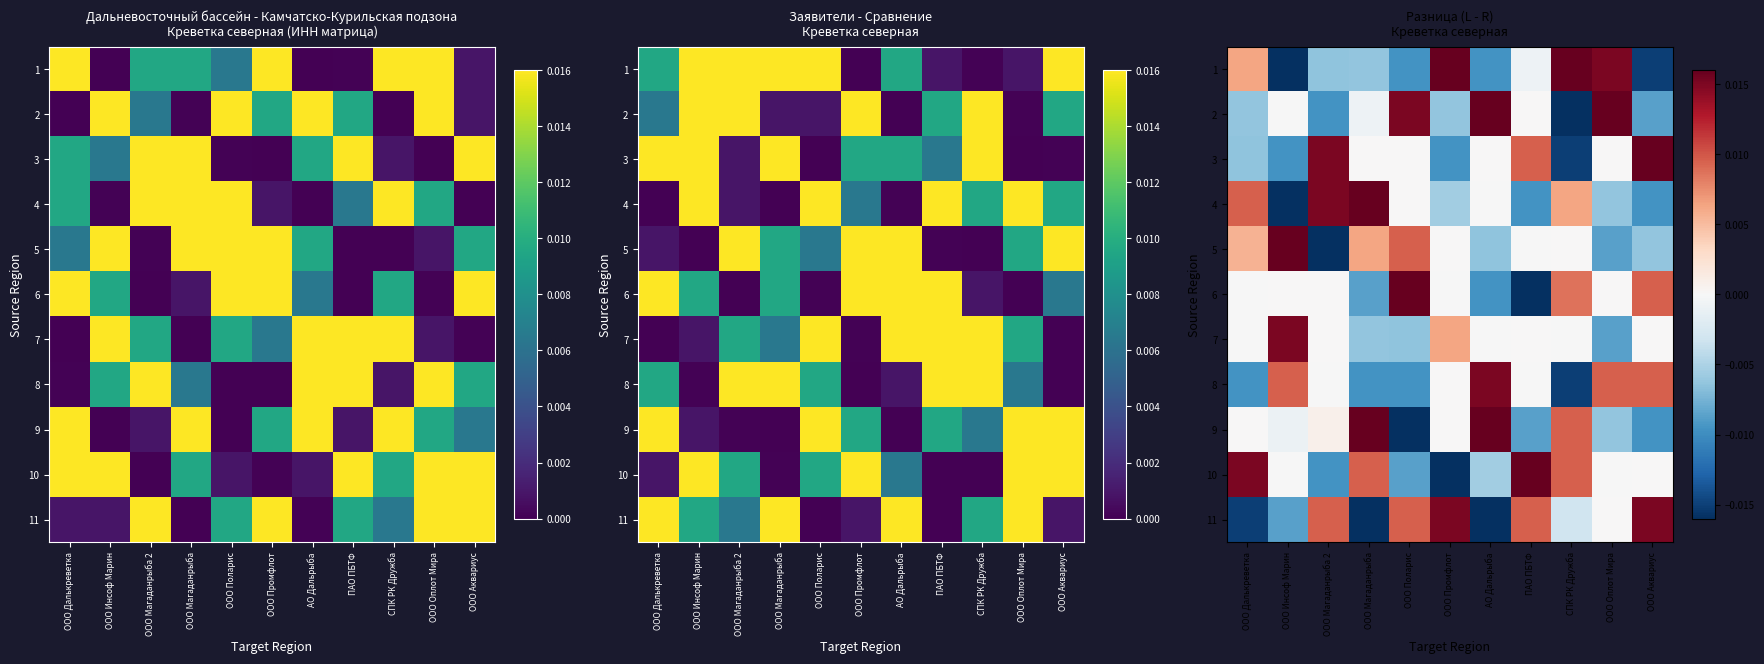

How many negative values does the 10 series have?

6